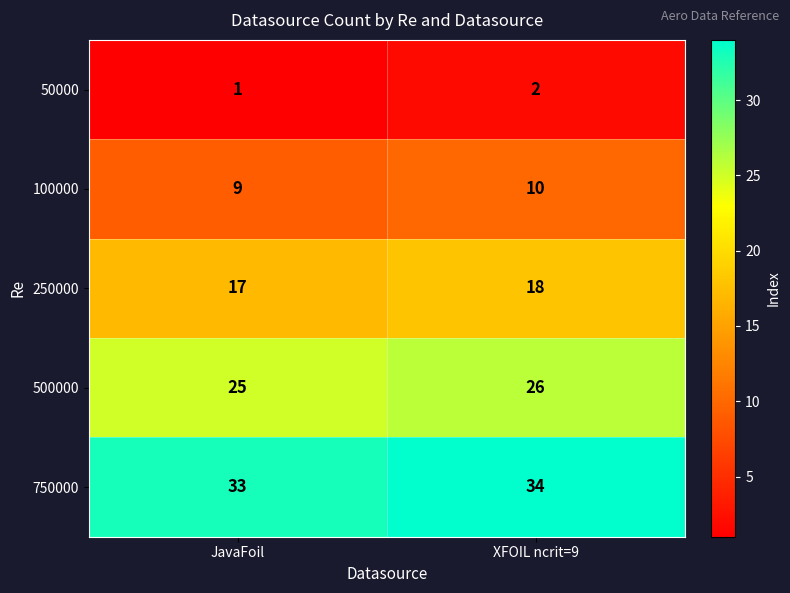

Rank the series by their average value, from highest to lowest.

750000, 500000, 250000, 100000, 50000